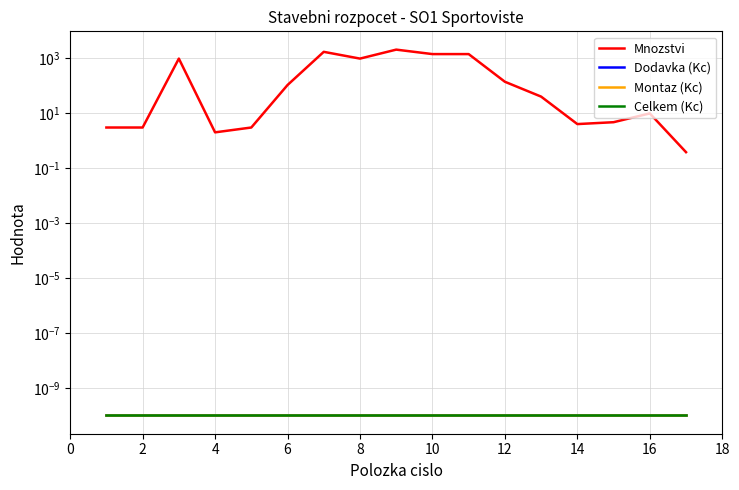

Is this an area chart (filled region under the line)?

No